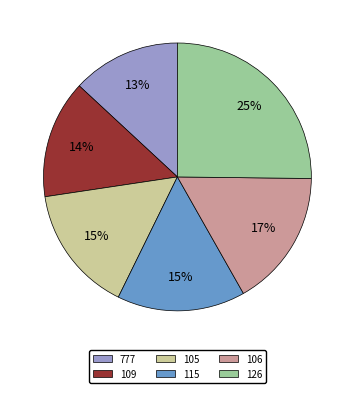

Count the number of slices in the pie.

6